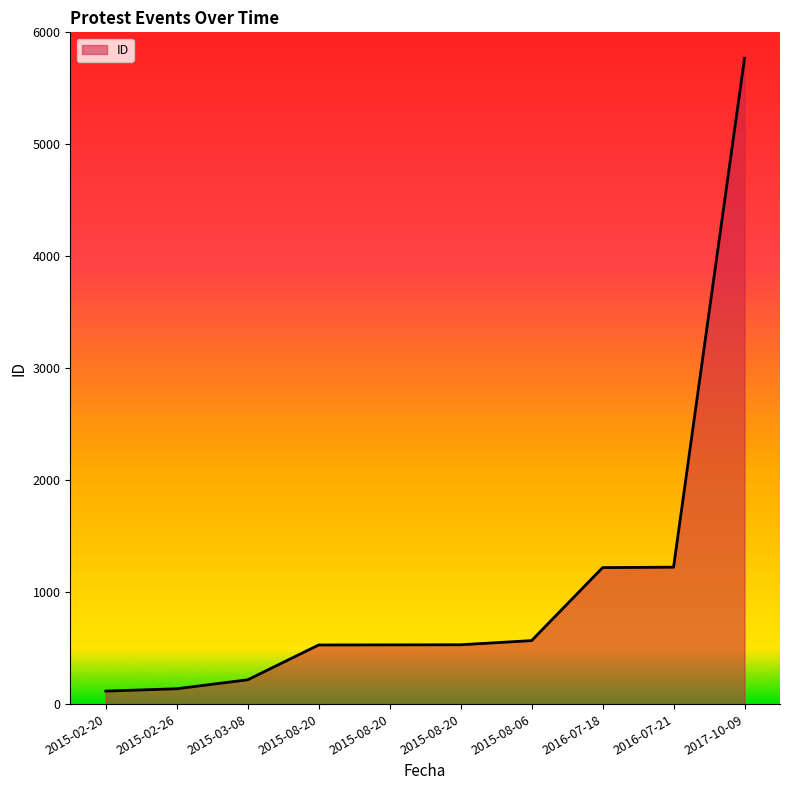

What is the label of the 3rd point from the right?

2016-07-18